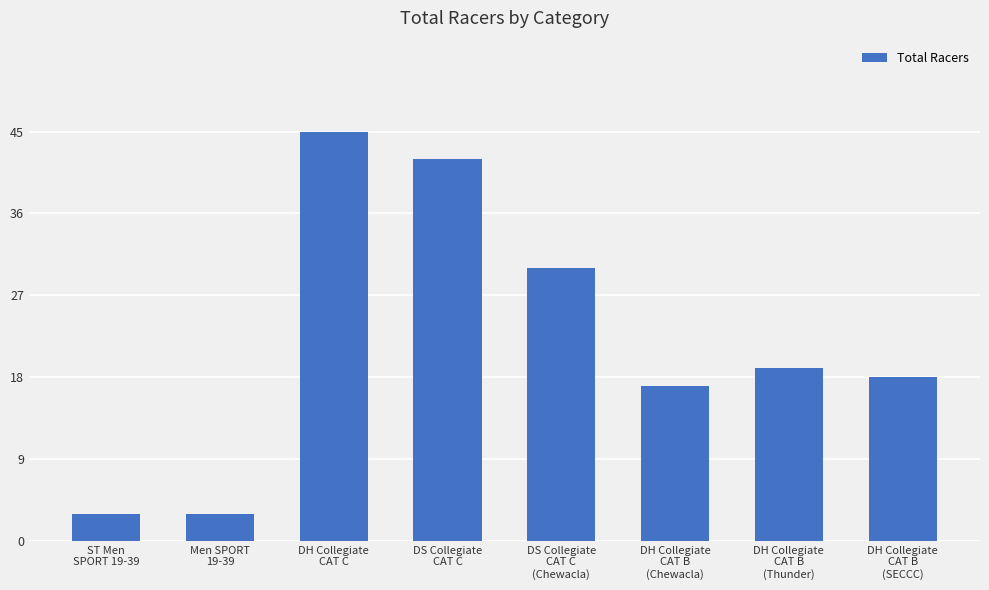

Which category has the highest value across all series?

DH Collegiate
CAT C